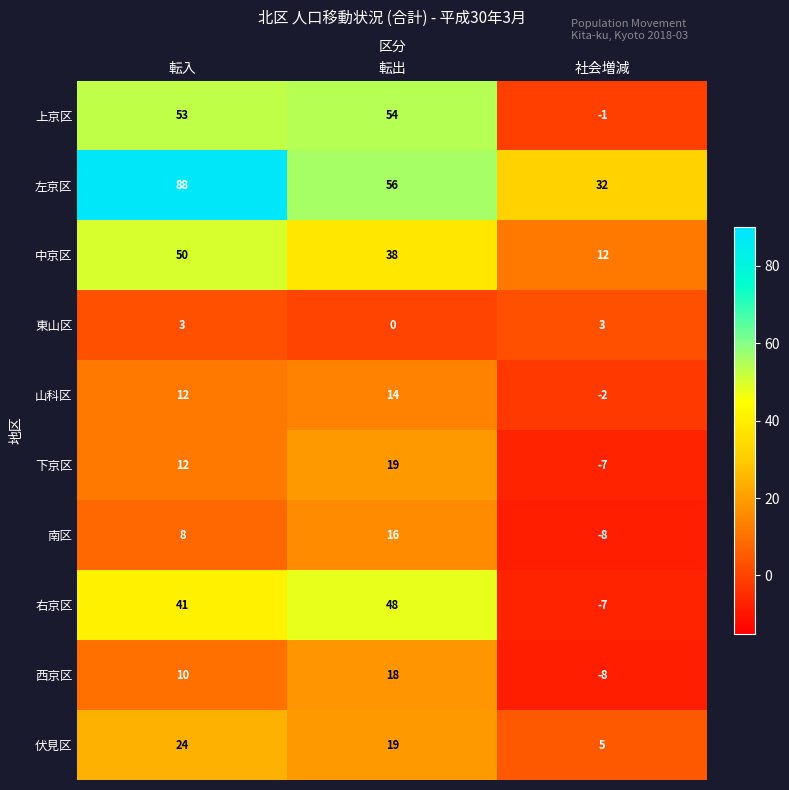

What is the minimum value shown in the chart?

-8